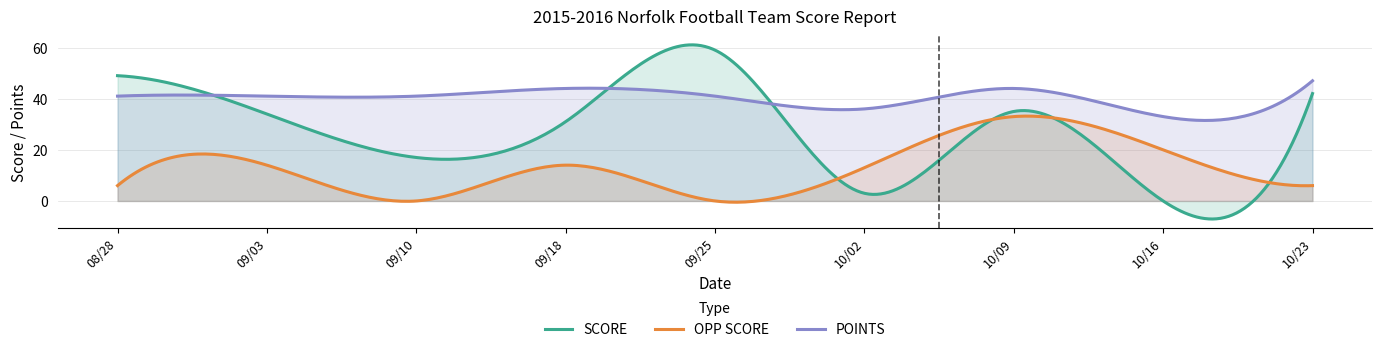

True or false: POINTS and SCORE cross at least once.

True